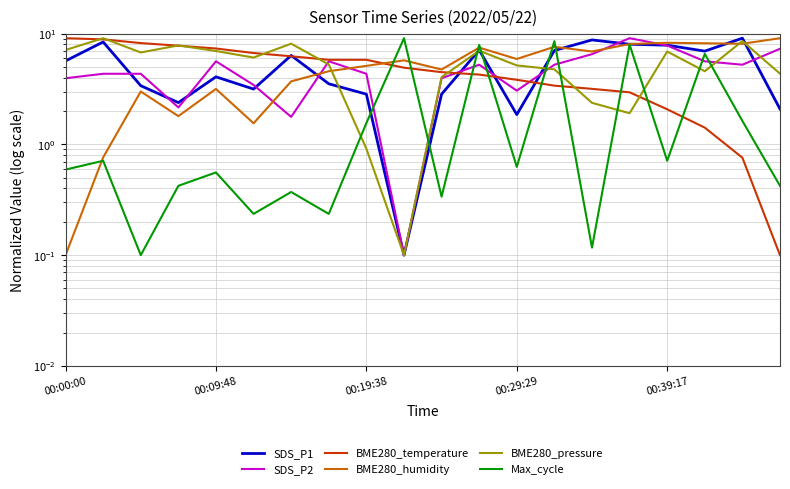

What are all the series names shown in the legend?

SDS_P1, SDS_P2, BME280_temperature, BME280_humidity, BME280_pressure, Max_cycle